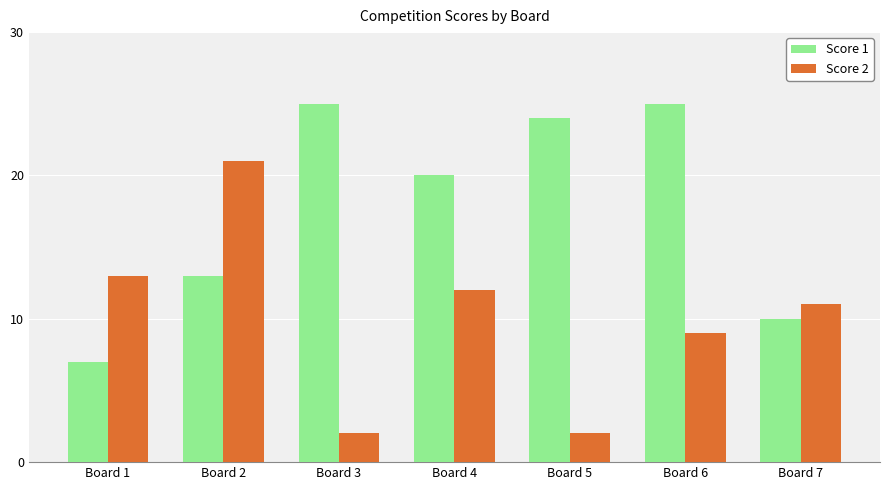

What is the difference between the maximum and minimum values in the Score 2 series?

19